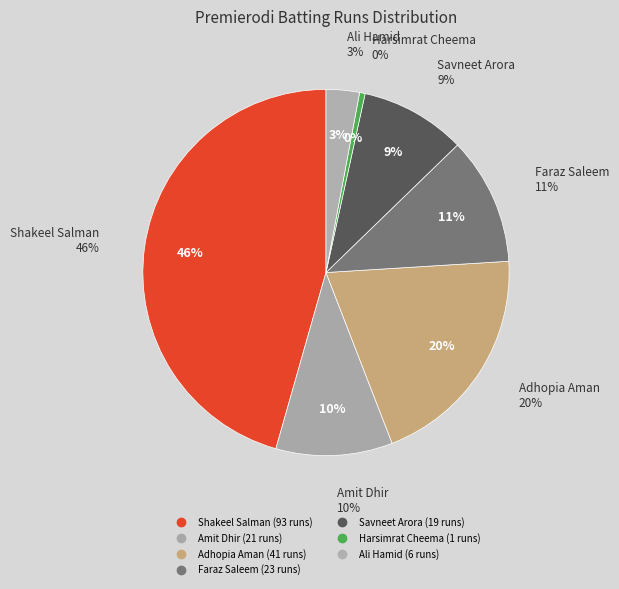

To the nearest percent, what is the combined percentage of Ali Hamid and Shakeel Salman?

49%